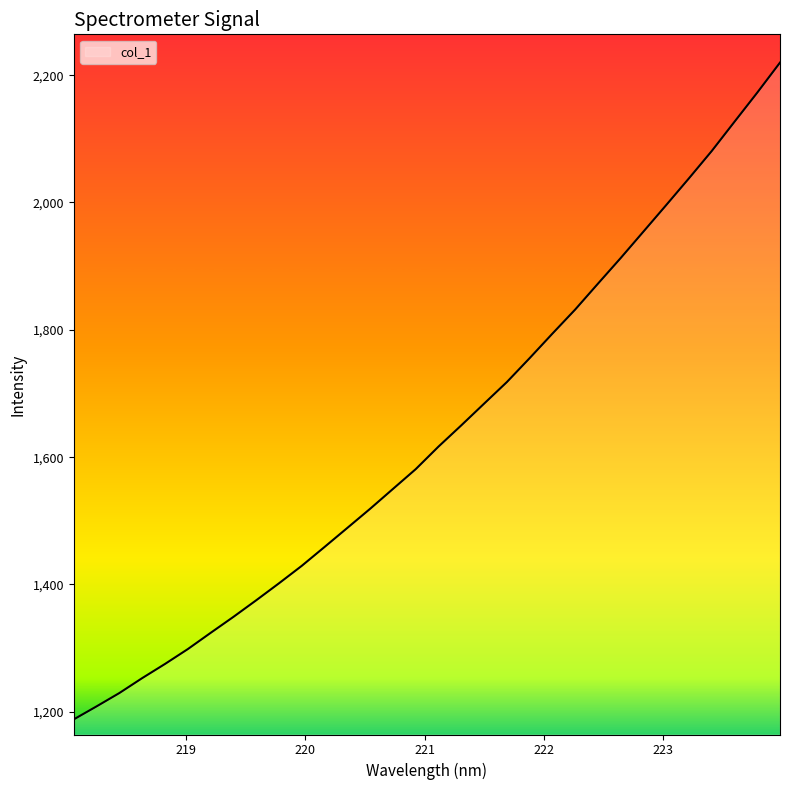

What is the difference between the maximum and minimum values?

1031.7